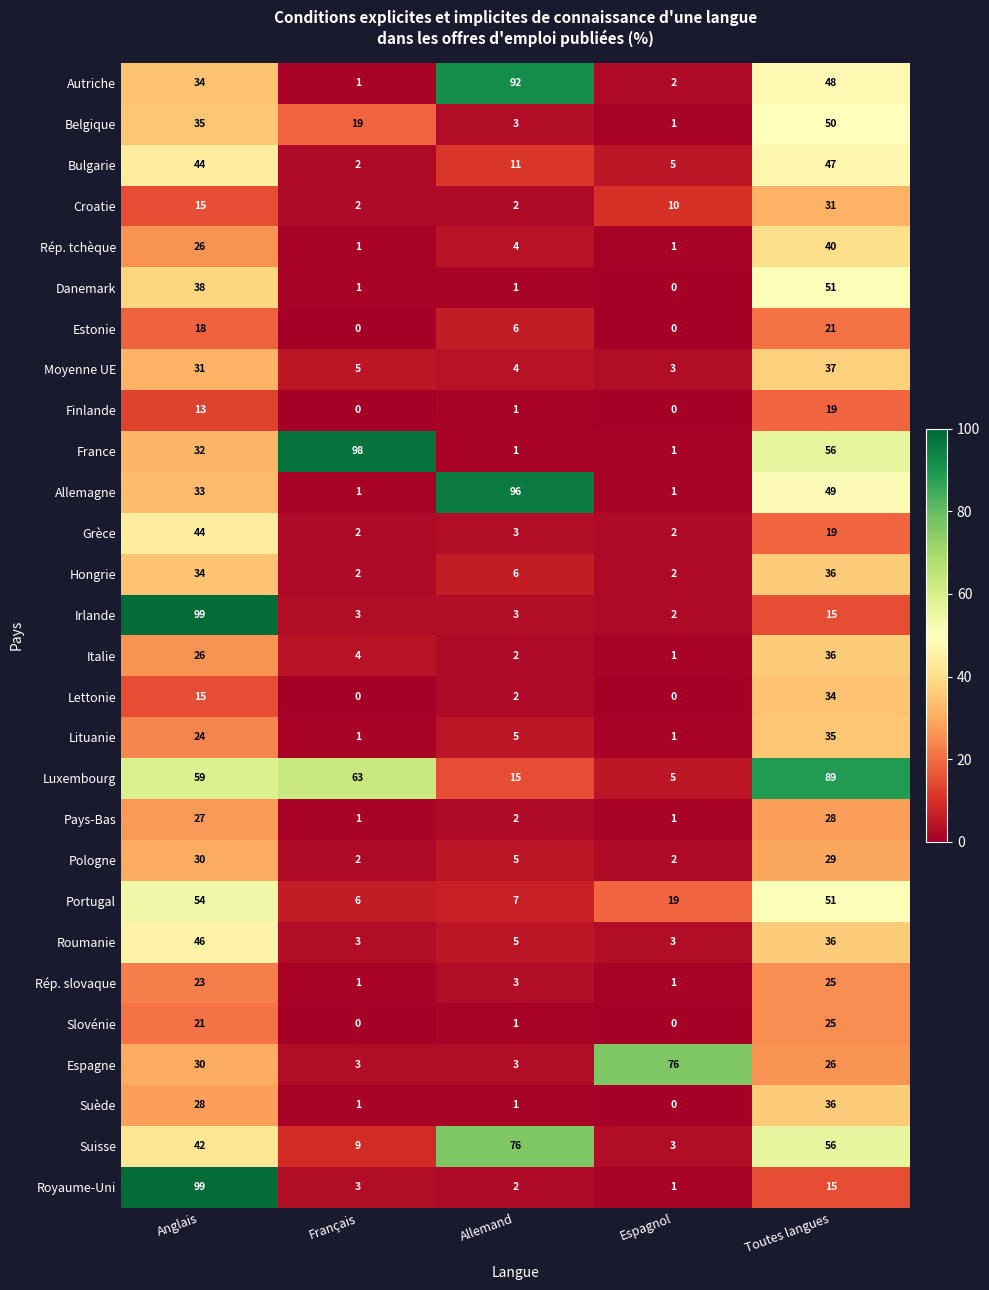

What is the sum of all Rép. tchèque values?

72